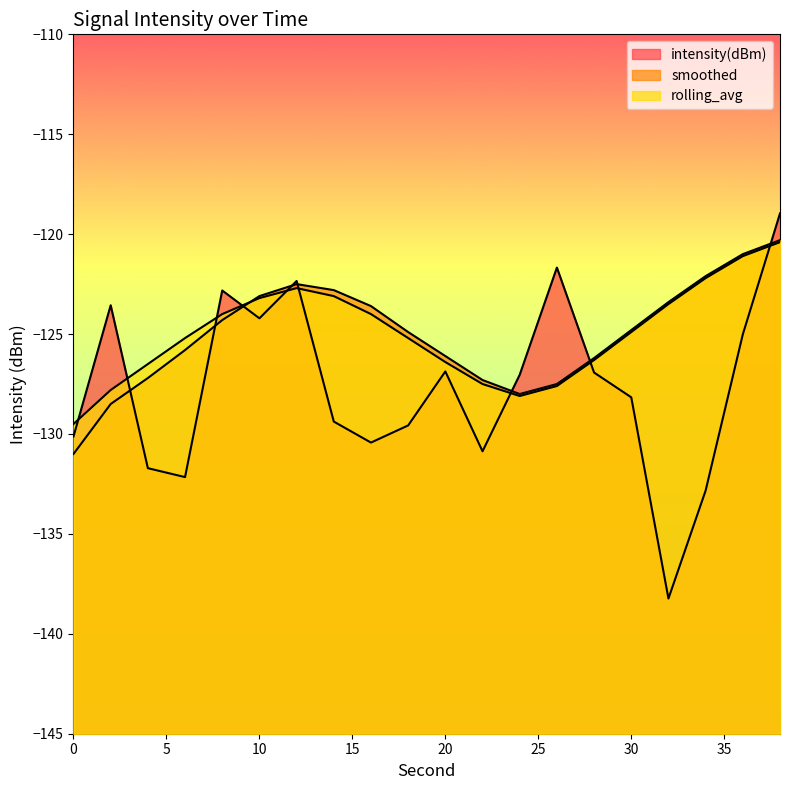

How many interior local valleys does the intensity(dBm) series have?

5